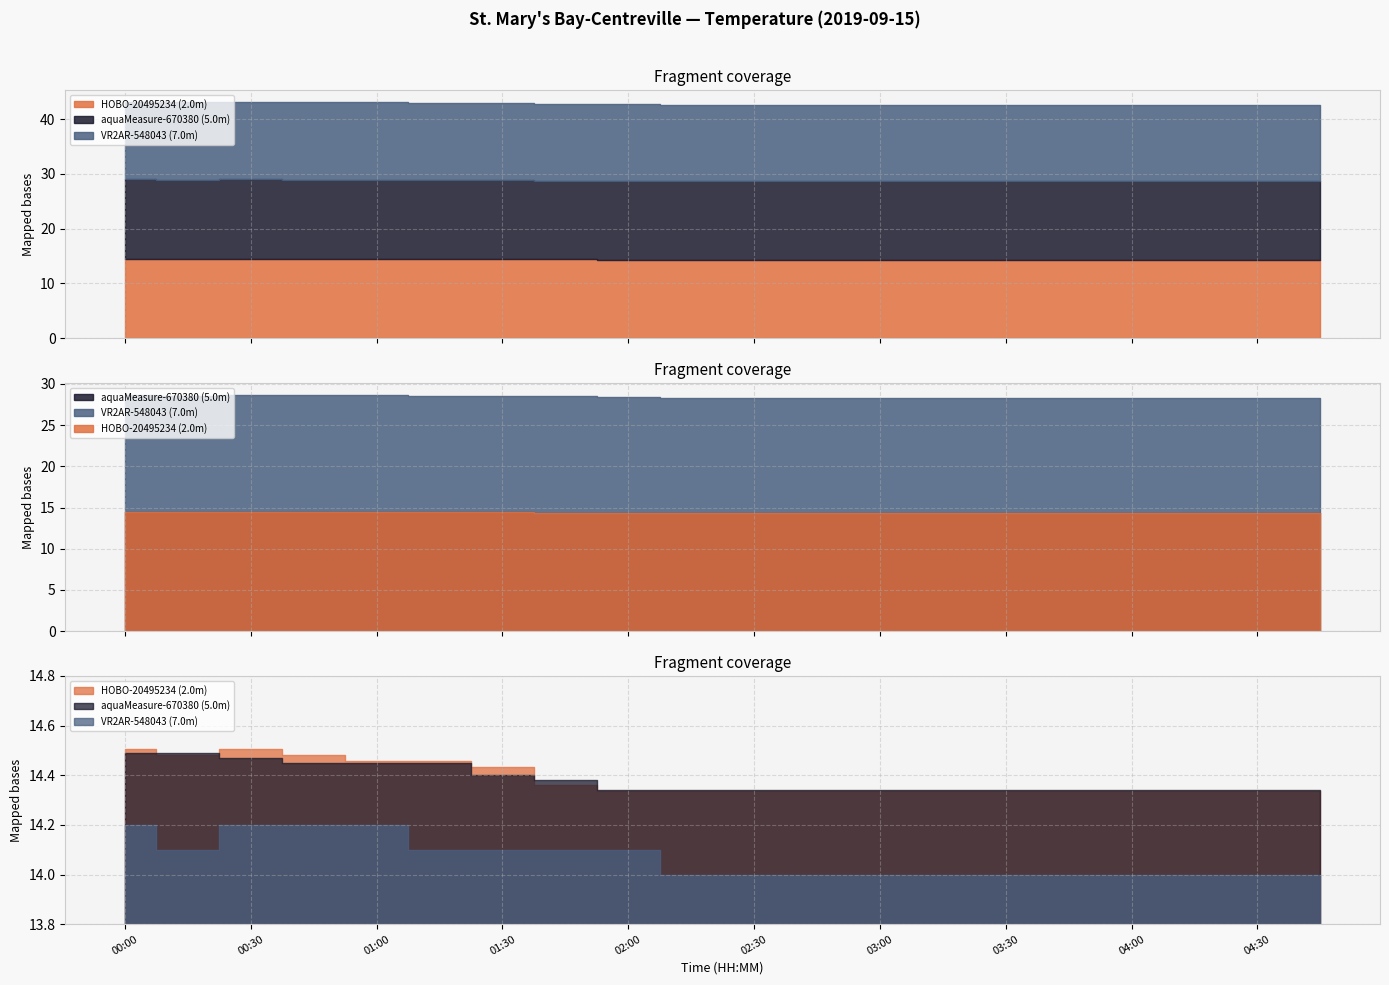

Which series has the largest total across all categories?

HOBO-20495234 (2.0m)